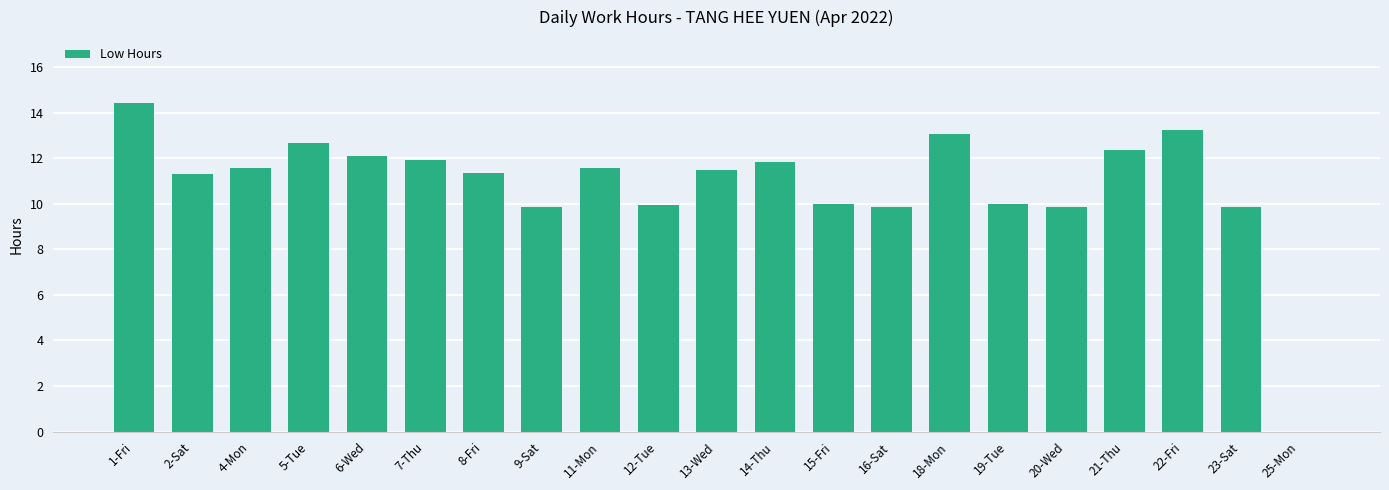

At which label does the data first exceed 11?

1-Fri